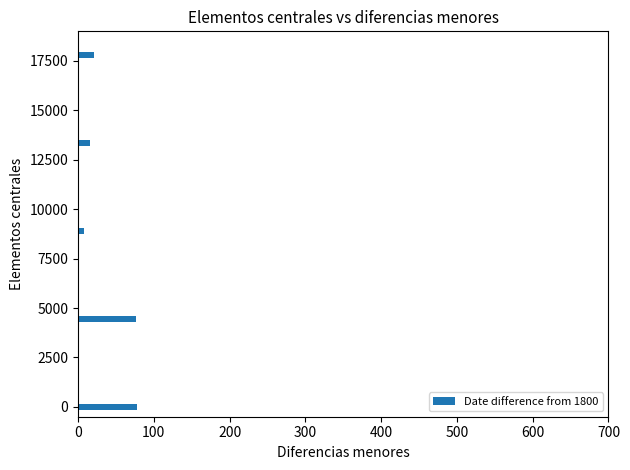

What is the difference between the second highest and minimum values?

68.0